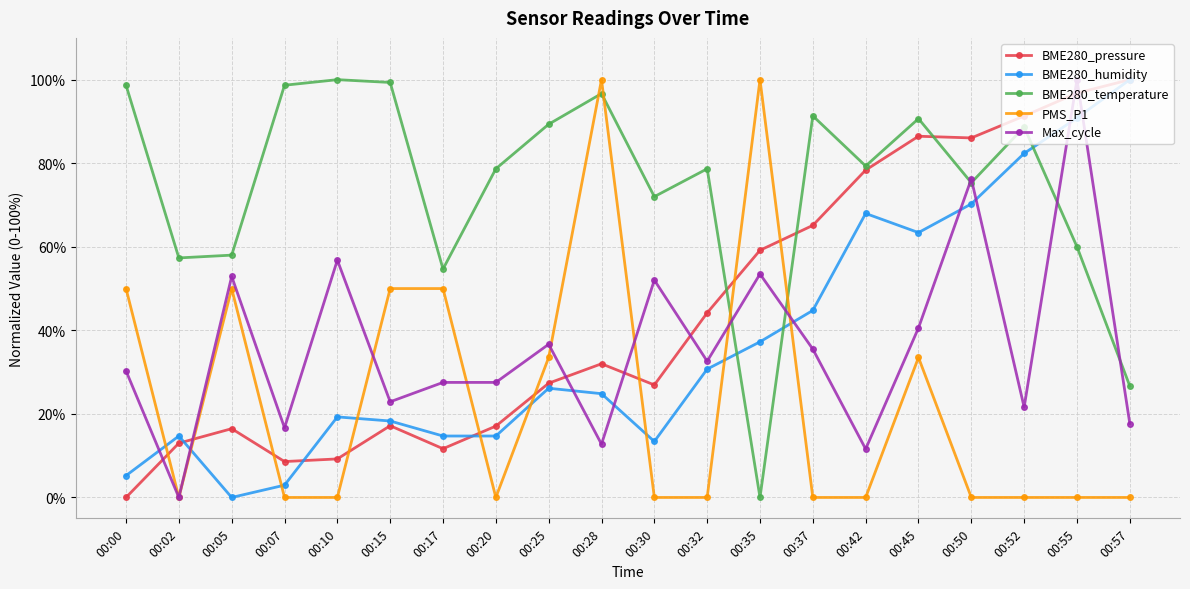

True or false: BME280_temperature has more than 1 interior local peaks.

True